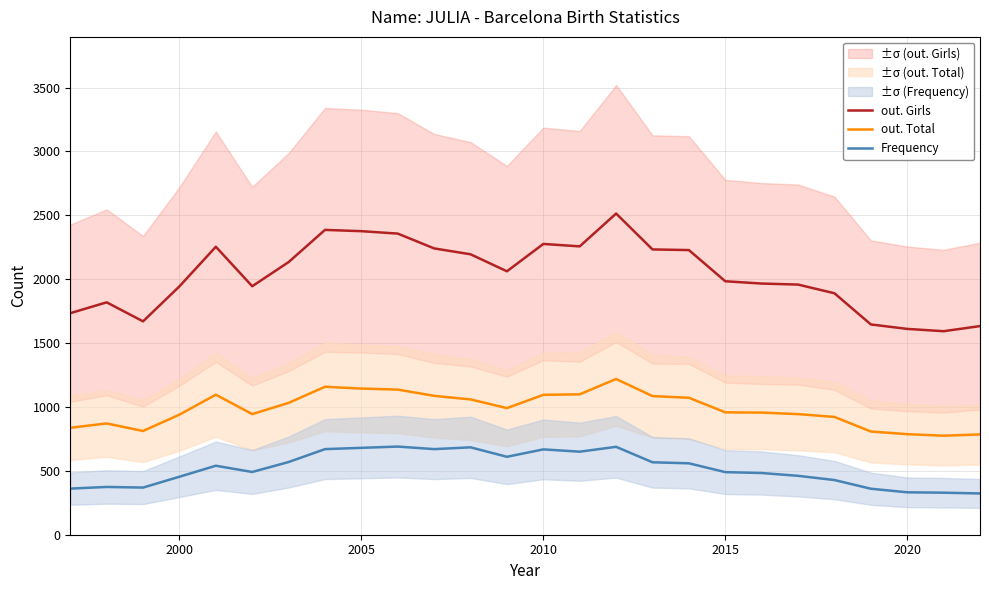

True or false: out. Girls and Frequency cross at least once.

False